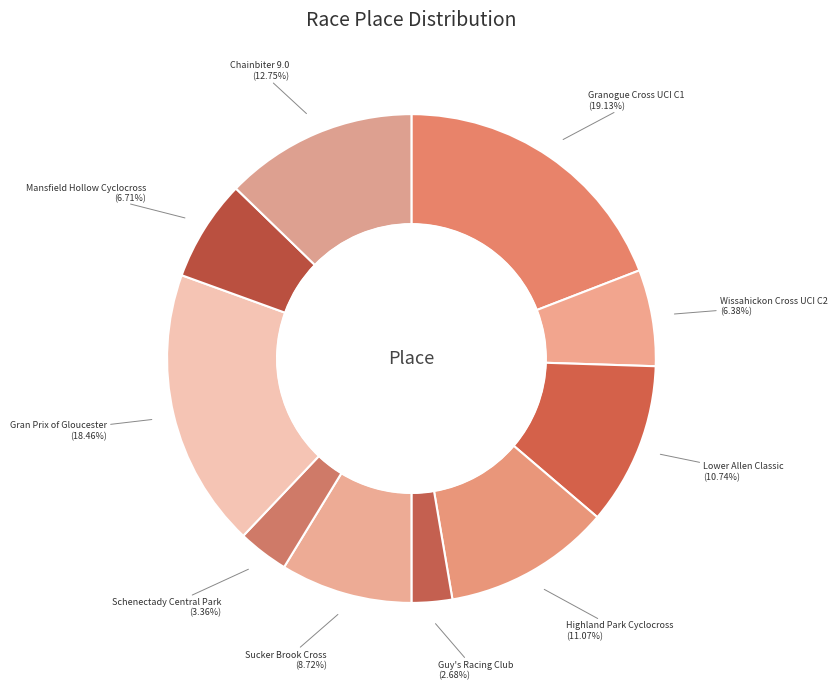

Which category has the biggest portion of the pie?

Granogue Cross UCI C1